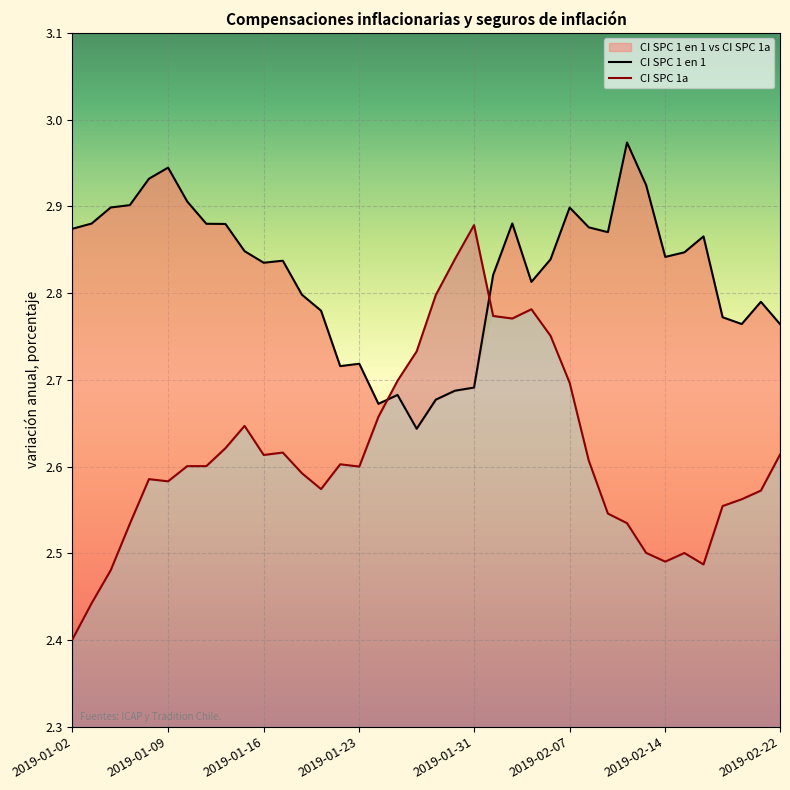

Between which two adjacent categories do CI SPC 1 en 1 and CI SPC 1a first intersect?

2019-01-24 and 2019-01-25